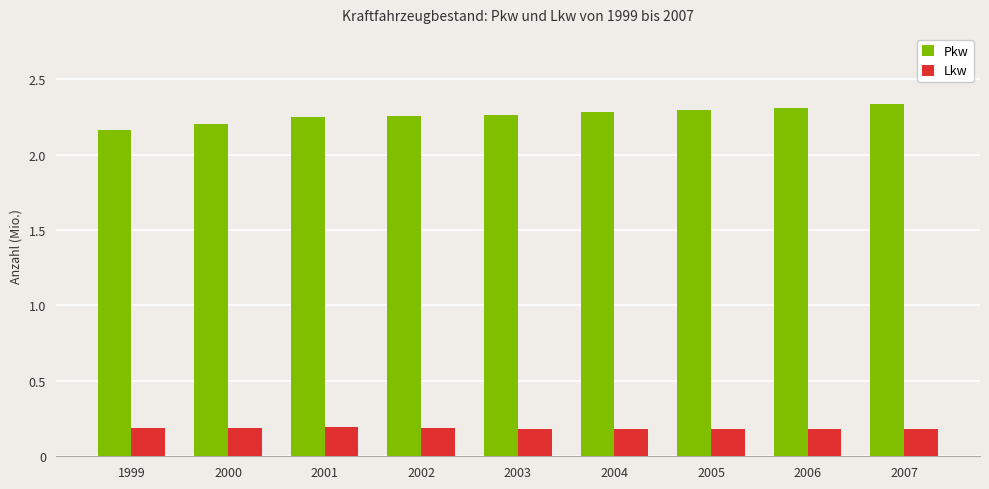

How many Pkw values are between 2 and 3?

9